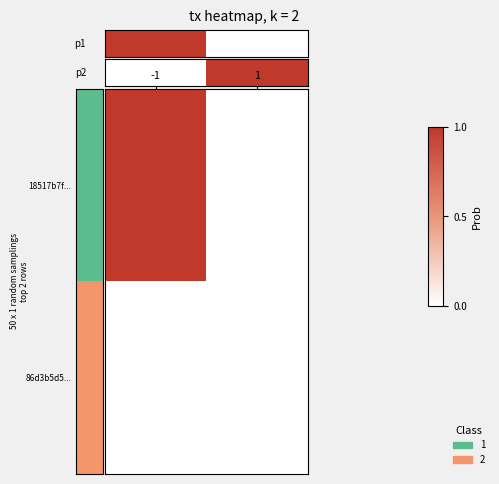

What is the greatest value displayed?

1